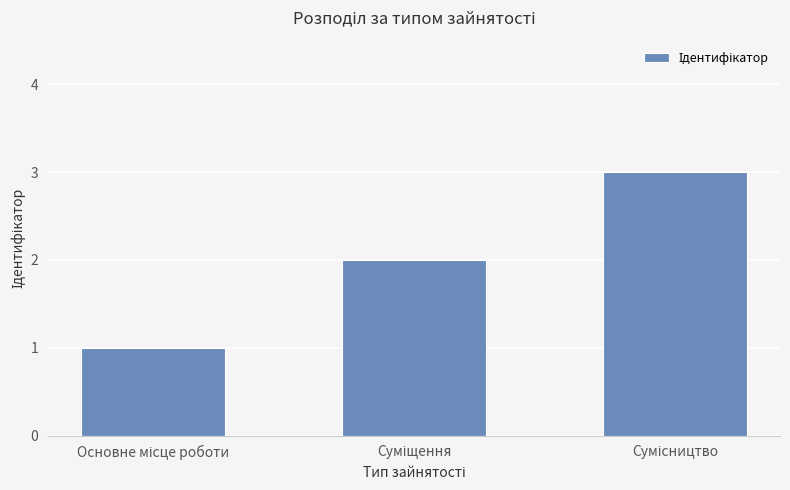

What is the maximum value shown in the chart?

3